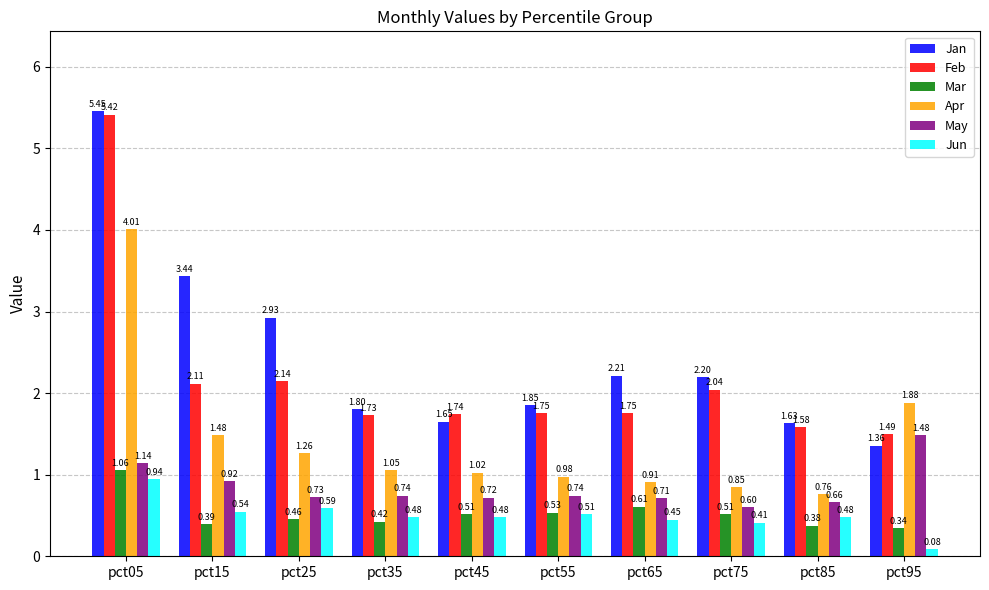

Which series has the largest total across all categories?

Jan